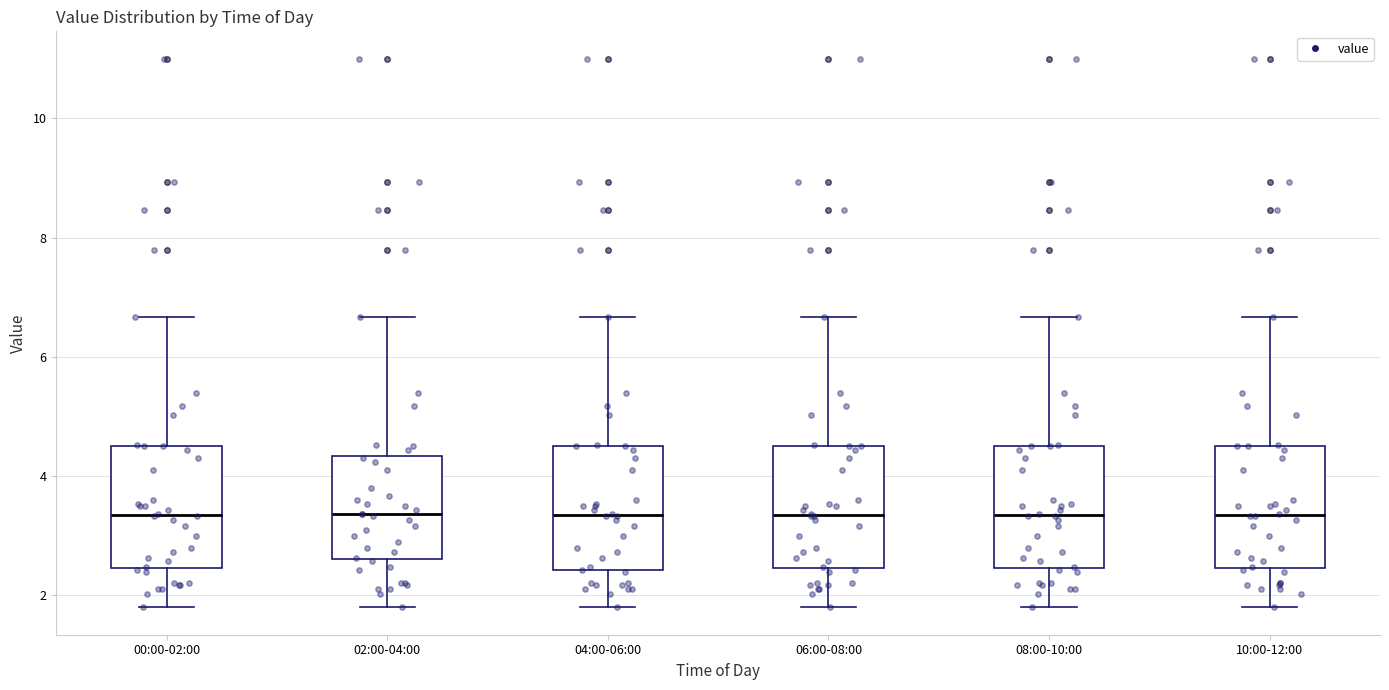

Reading left to right, read every box against the y-axis: the position of its median line, the range the box covers, and the ends of its whiskers. The values are not printed on the chart, so give them approximately, as read against the axis.

00:00-02:00: median 3.4, box 2.4 to 4.6, whiskers 1.8 to 6.6
02:00-04:00: median 3.4, box 2.6 to 4.4, whiskers 1.8 to 6.6
04:00-06:00: median 3.4, box 2.4 to 4.6, whiskers 1.8 to 6.6
06:00-08:00: median 3.4, box 2.4 to 4.6, whiskers 1.8 to 6.6
08:00-10:00: median 3.4, box 2.4 to 4.6, whiskers 1.8 to 6.6
10:00-12:00: median 3.4, box 2.4 to 4.6, whiskers 1.8 to 6.6